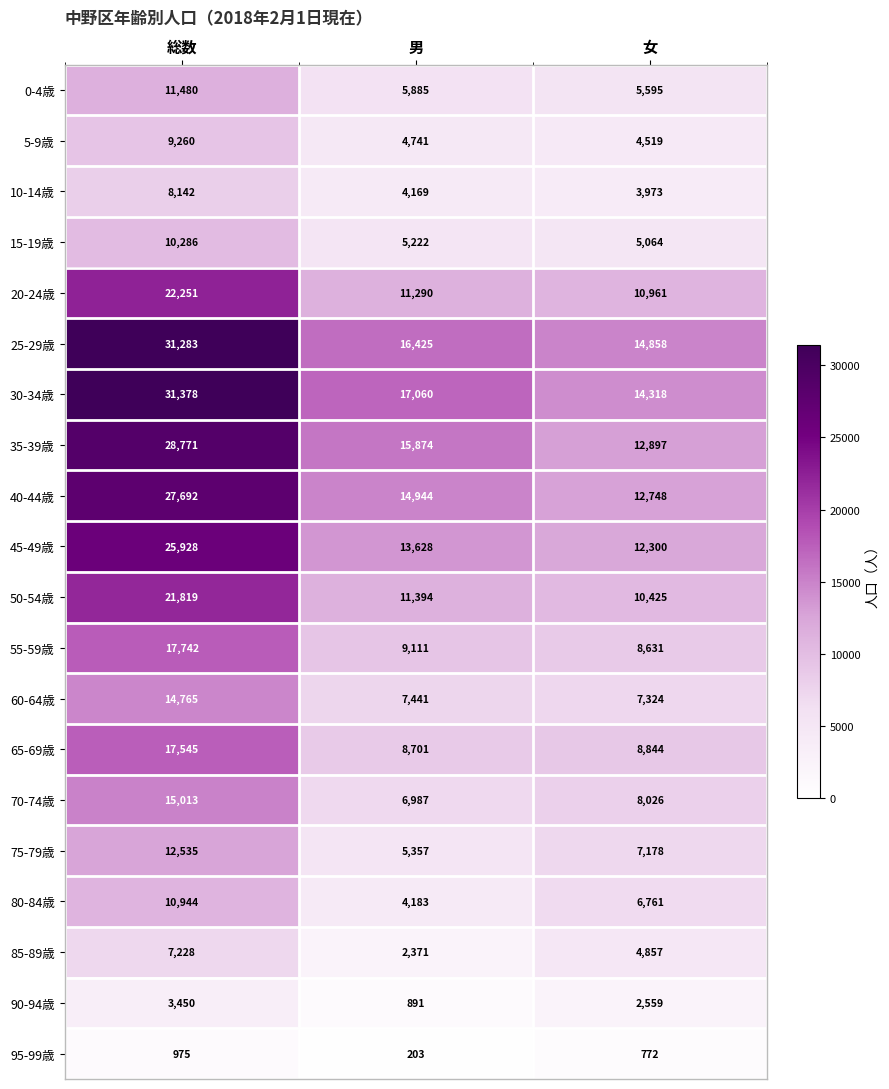

Rank the series by their maximum value, from lowest to highest.

95-99歳, 90-94歳, 85-89歳, 10-14歳, 5-9歳, 15-19歳, 80-84歳, 0-4歳, 75-79歳, 60-64歳, 70-74歳, 65-69歳, 55-59歳, 50-54歳, 20-24歳, 45-49歳, 40-44歳, 35-39歳, 25-29歳, 30-34歳